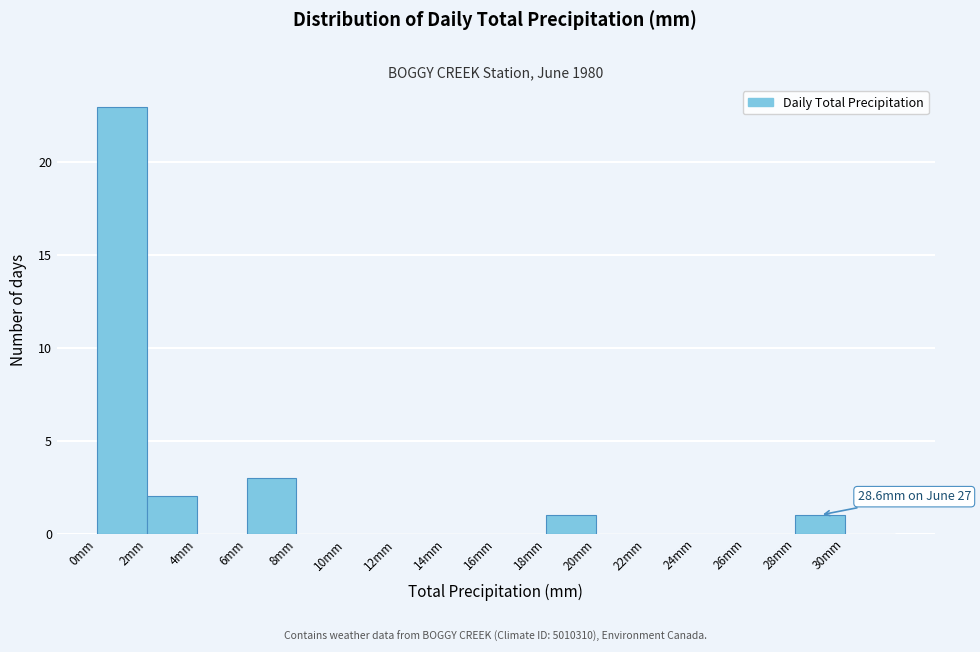

Over which range of the x-axis is the bar tallest?

0 to 2